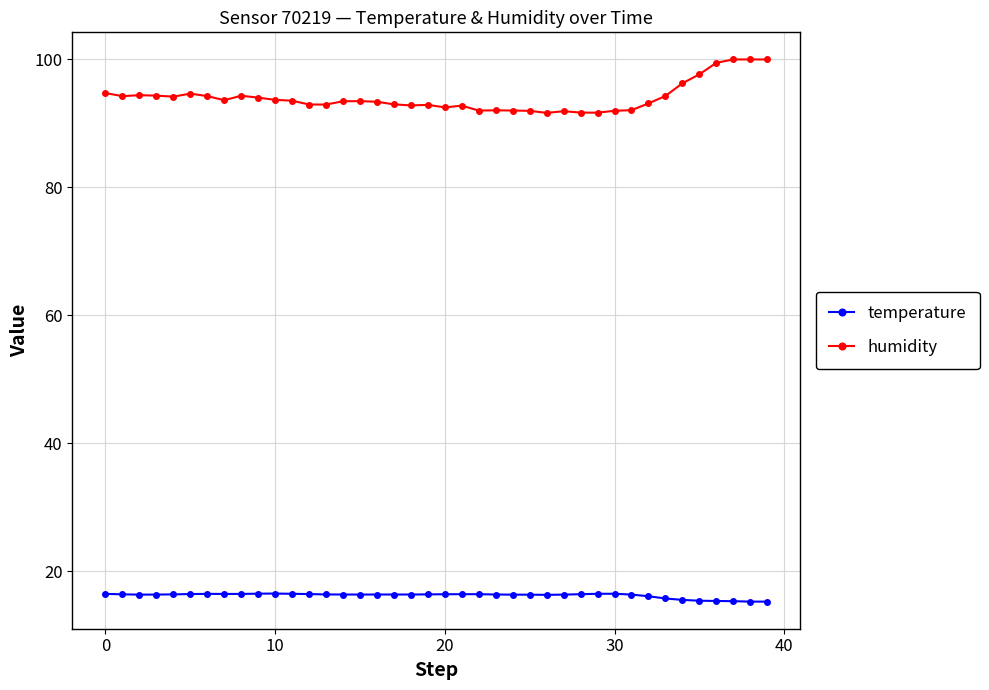

True or false: temperature and humidity cross at least once.

False